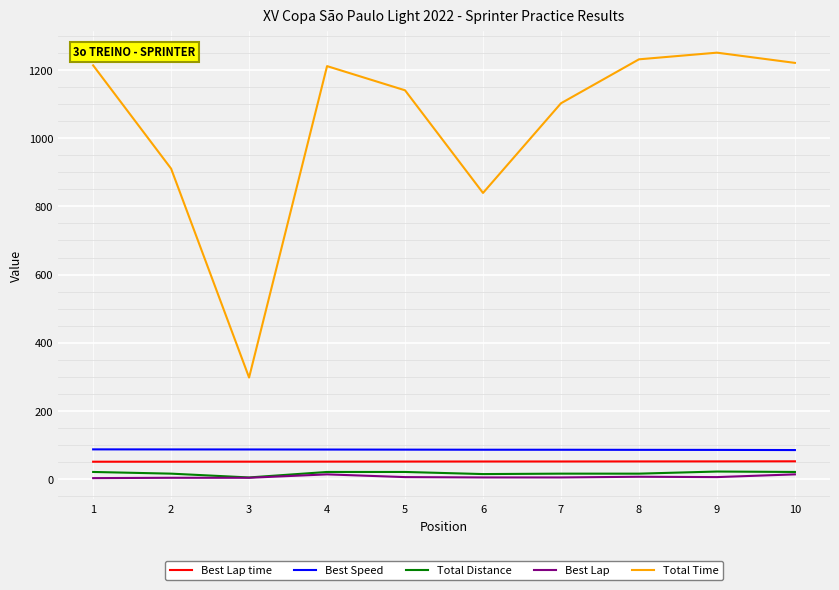

Which series has the largest total across all categories?

Total Time